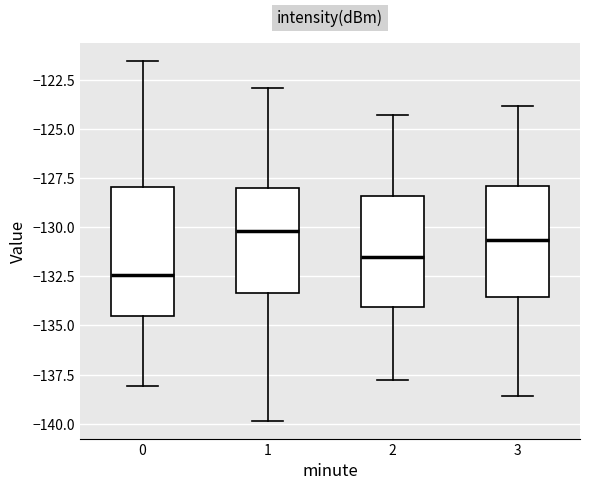

Reading left to right, read every box against the y-axis: the position of its median line, the range the box covers, and the ends of its whiskers. The values are not printed on the chart, so give them approximately, as read against the axis.

0: median -132.5, box -134.5 to -128.0, whiskers -138.0 to -121.5
1: median -130.0, box -133.5 to -128.0, whiskers -140.0 to -123.0
2: median -131.5, box -134.0 to -128.5, whiskers -138.0 to -124.5
3: median -130.5, box -133.5 to -128.0, whiskers -138.5 to -124.0